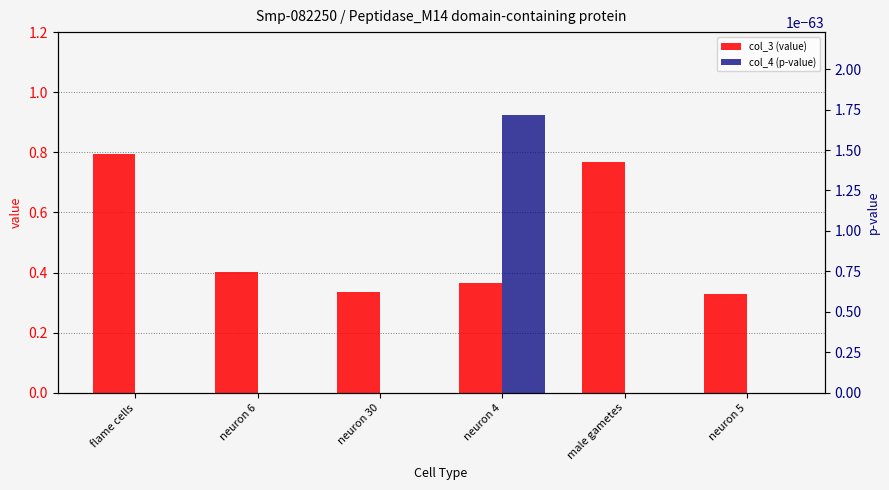

What value does the col_3 (value) series have at neuron 5?

0.3